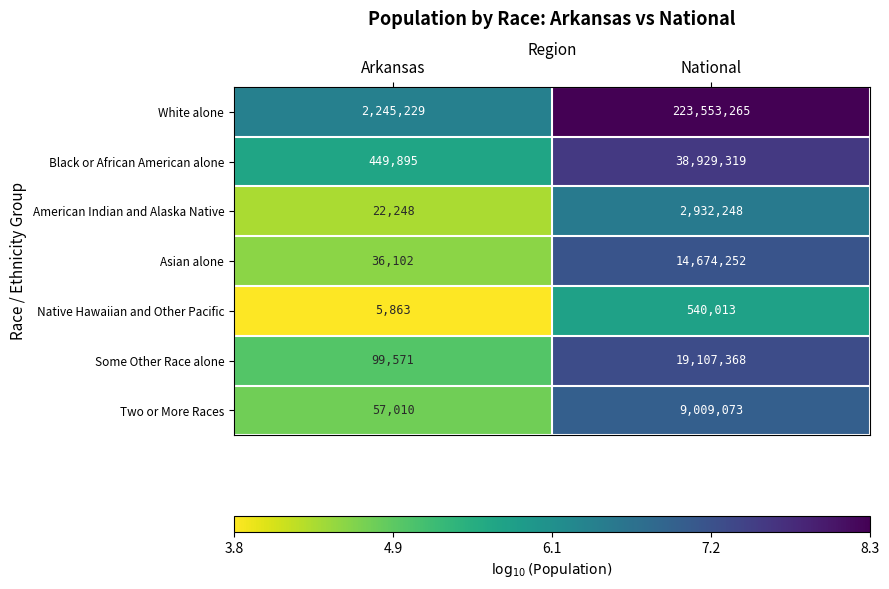

What is the sum of the Some Other Race alone values at National and Arkansas?

19206939